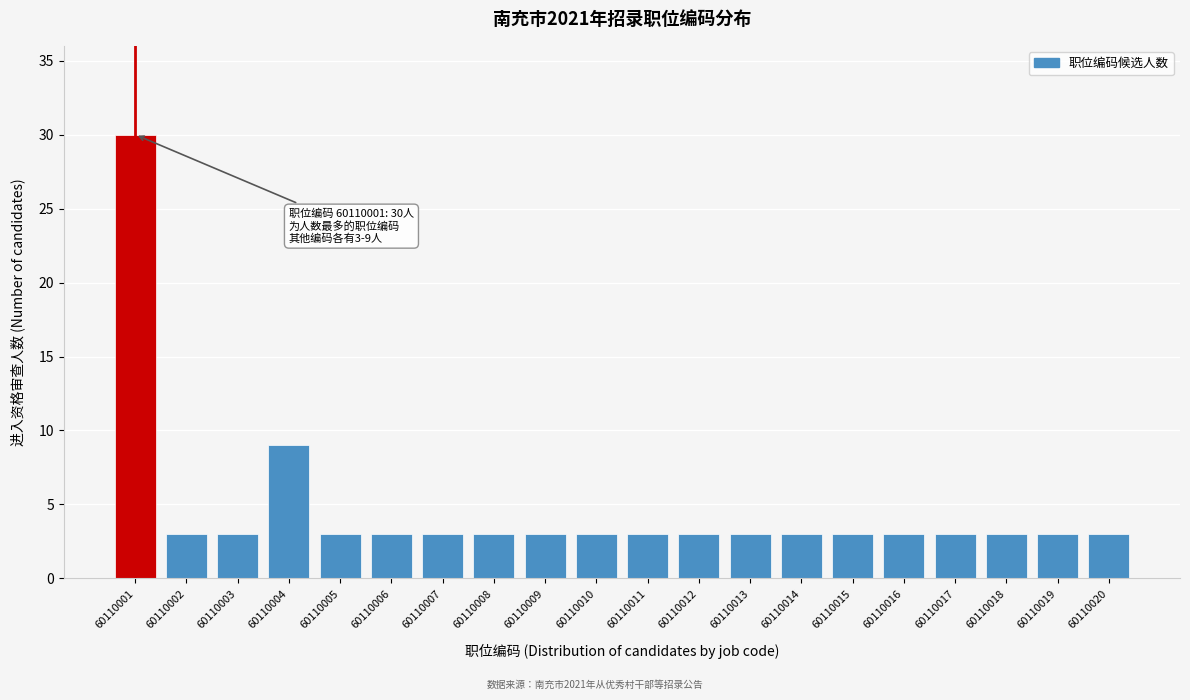

Reading left to right, what are all the values shown in this chart?

30	3	3	9	3	3	3	3	3	3	3	3	3	3	3	3	3	3	3	3